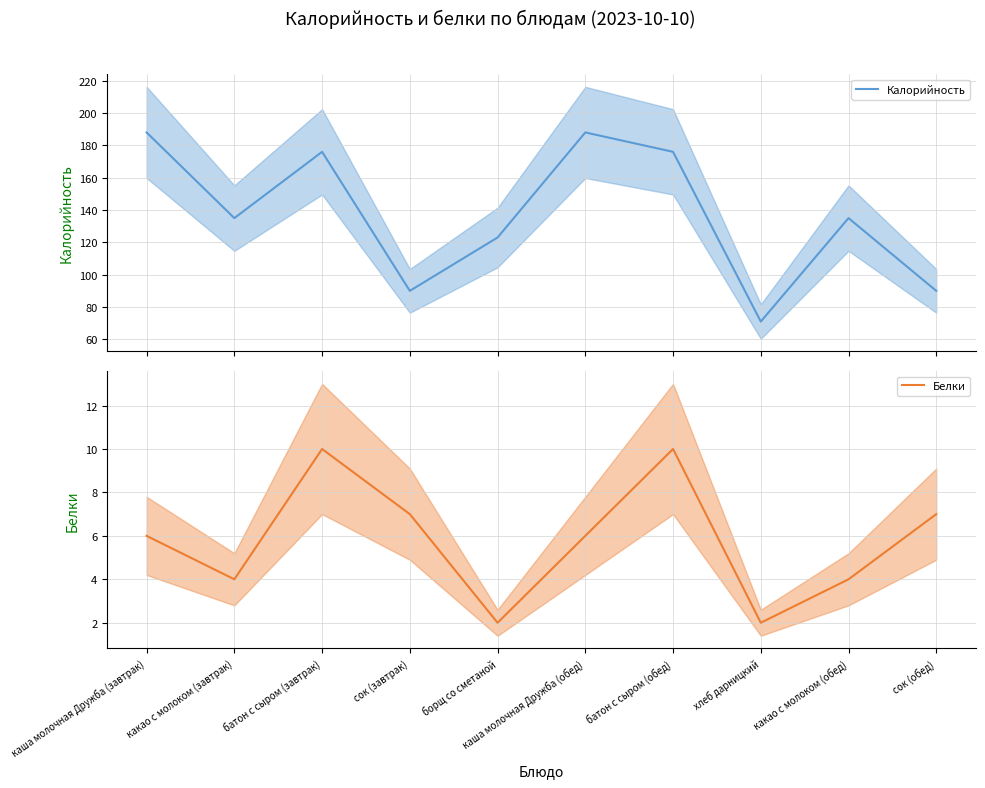

How many values in the Калорийность series are below 135?

4